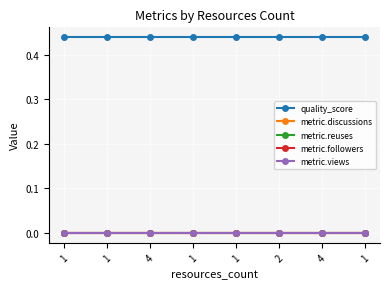

What is the spread (max minus min) of values at 1?

0.4